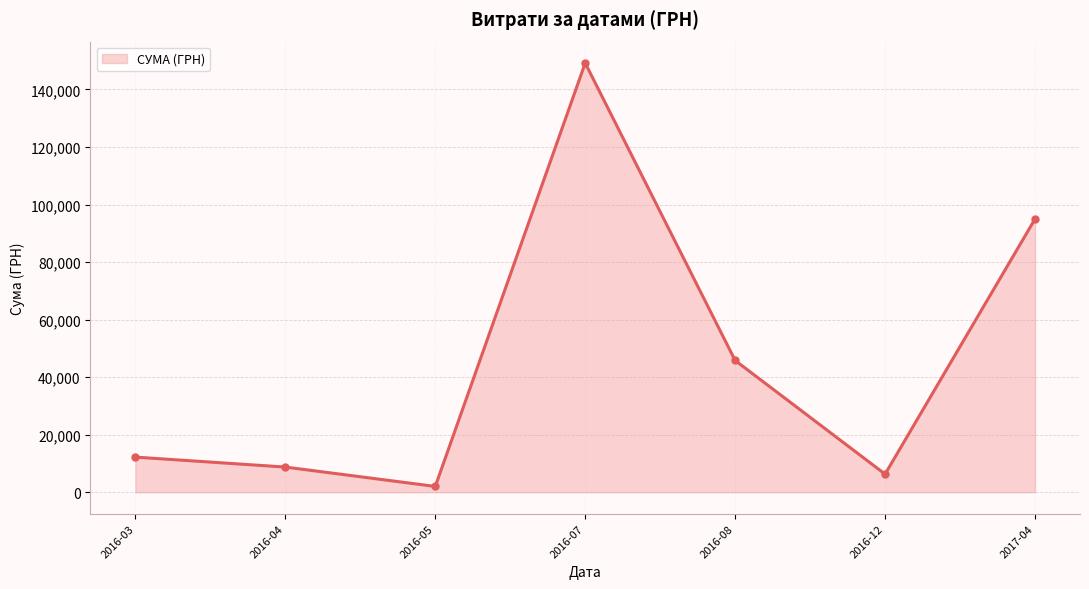

Reading left to right, list all the values displayed in this chart.

12200.4	8740.4	2009.2	149167.2	45793.7	6285.0	94974.0